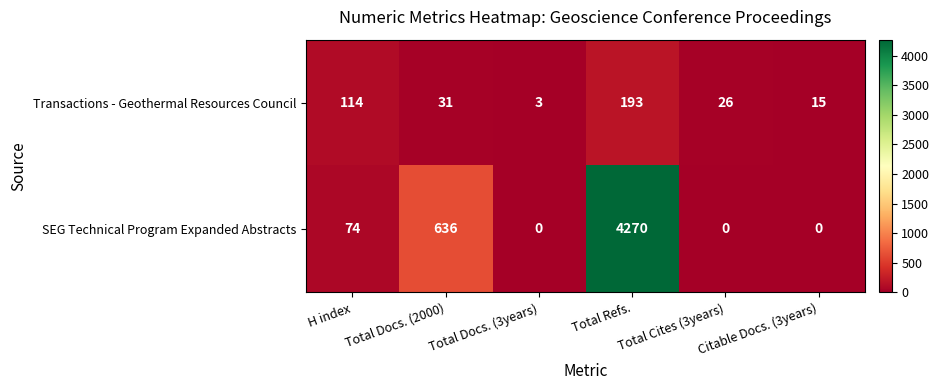

At how many categories does at least one series exceed 3808?

1